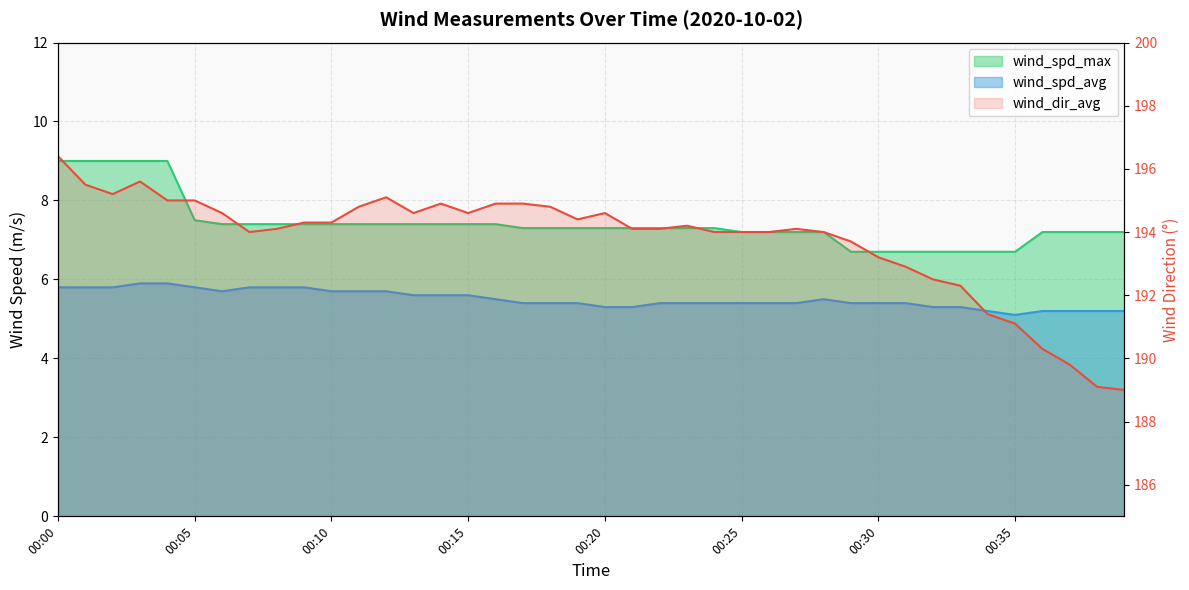

What is the difference between the second highest and second lowest values in the wind_spd_avg series?

0.7